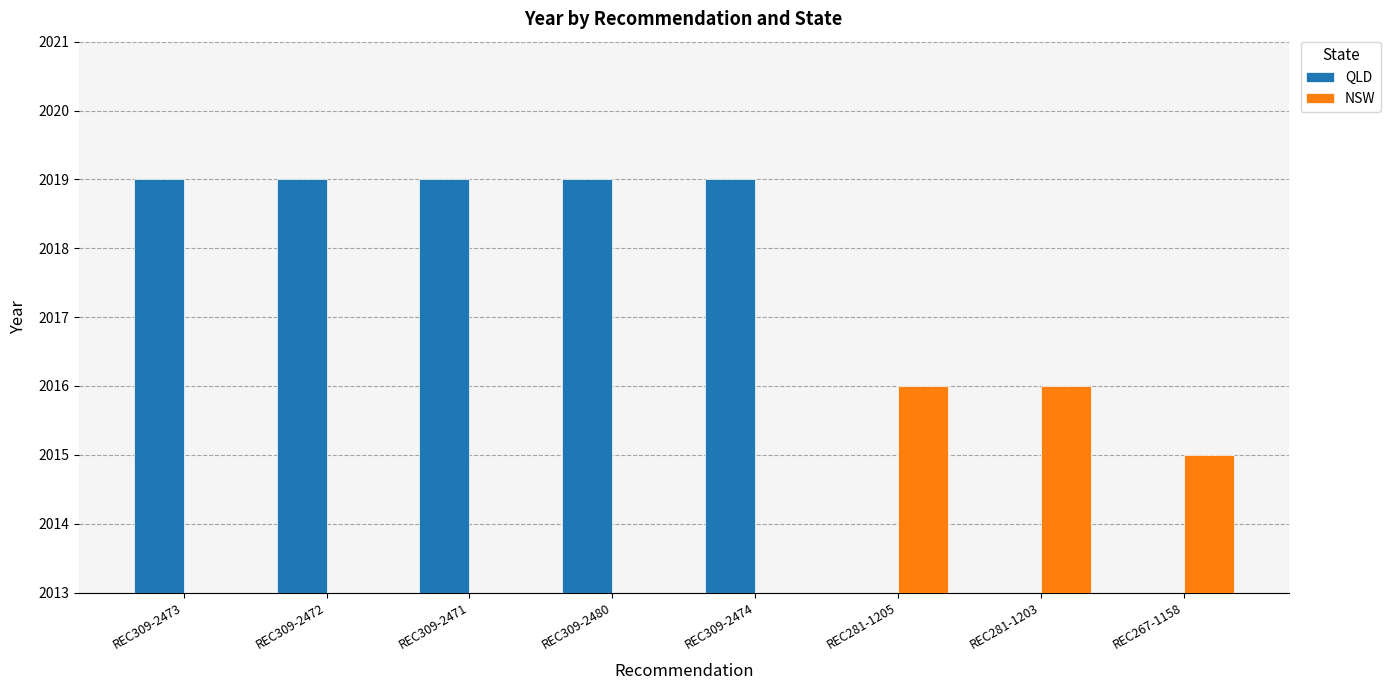

Which has a higher value, REC281-1203 or REC281-1205?

REC281-1205